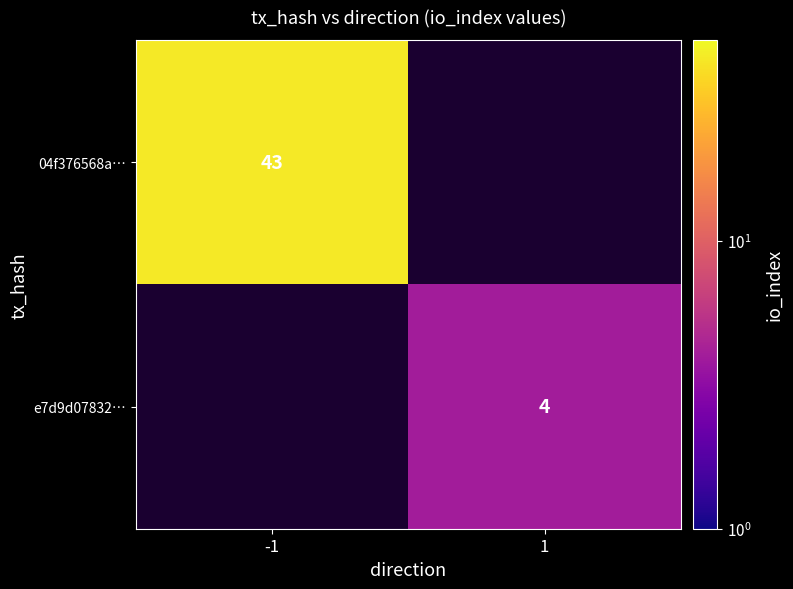

What is the minimum value shown in the chart?

4.0